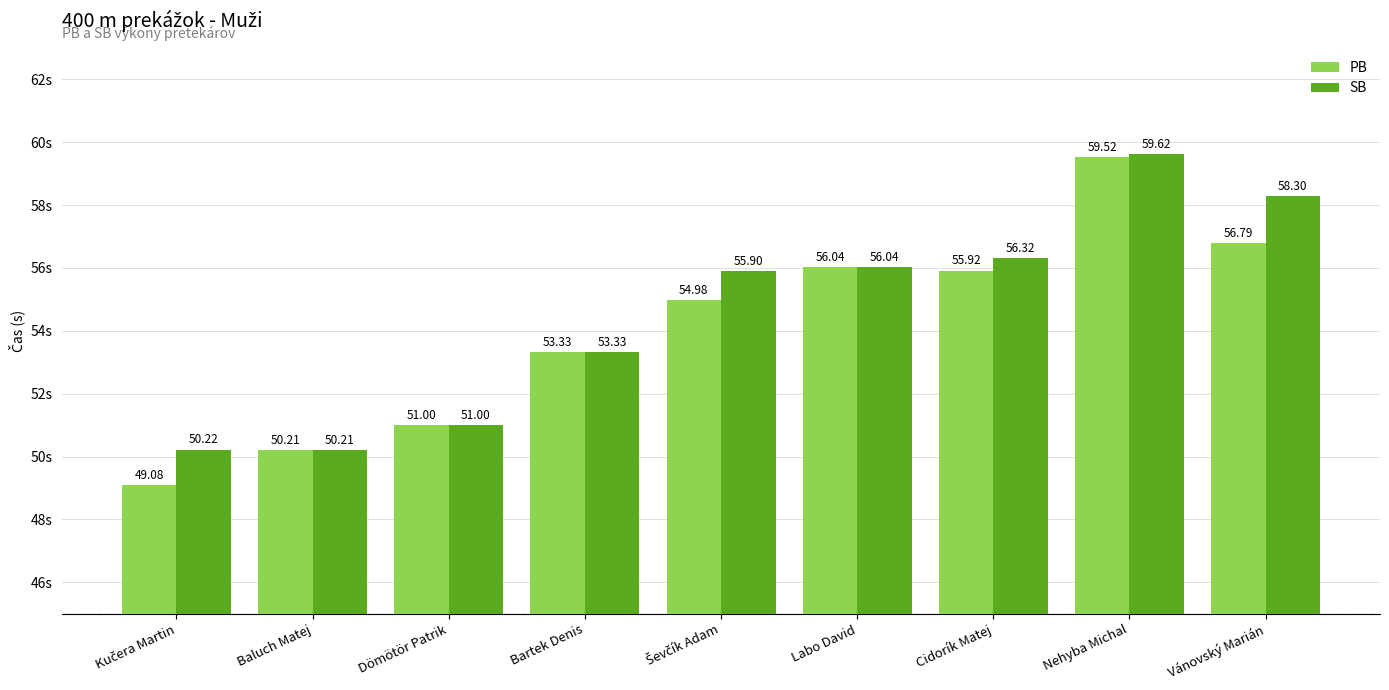

The PB series shows 81.2 at Vánovský Marián. True or false?

False